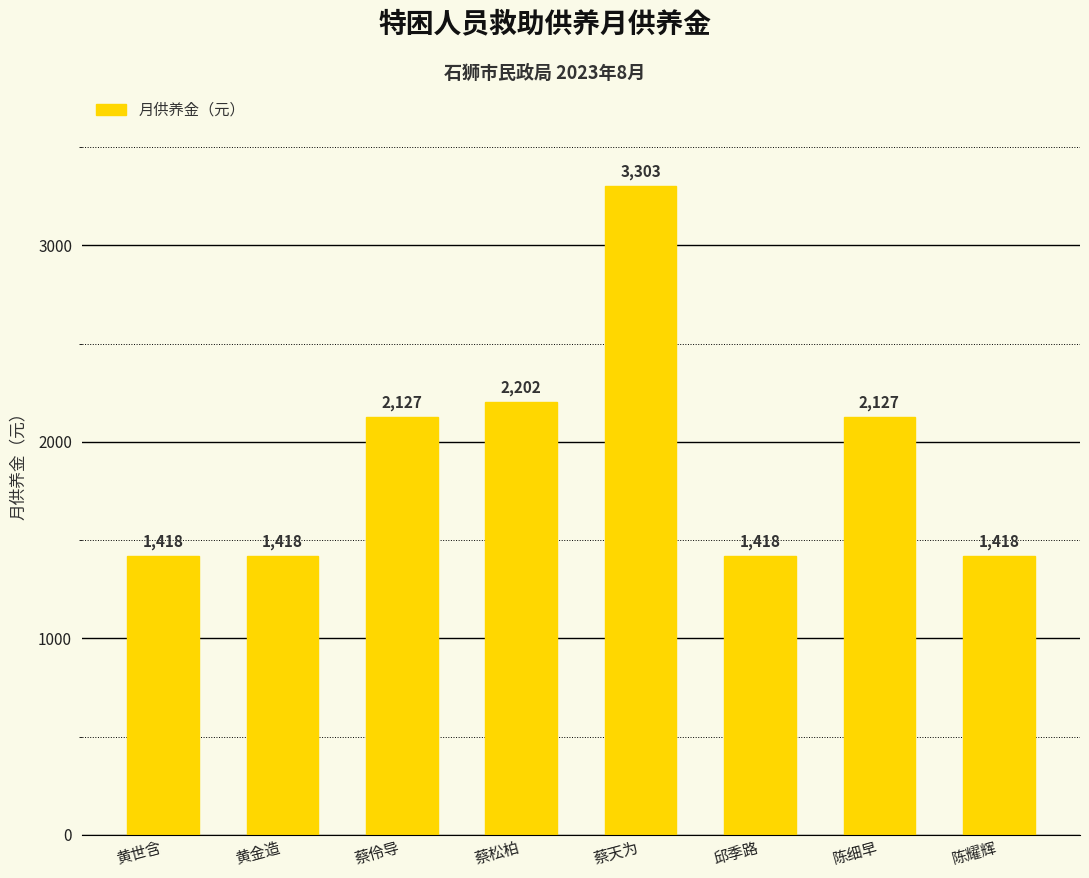

What is the label of the 8th bar from the left?

陈耀辉